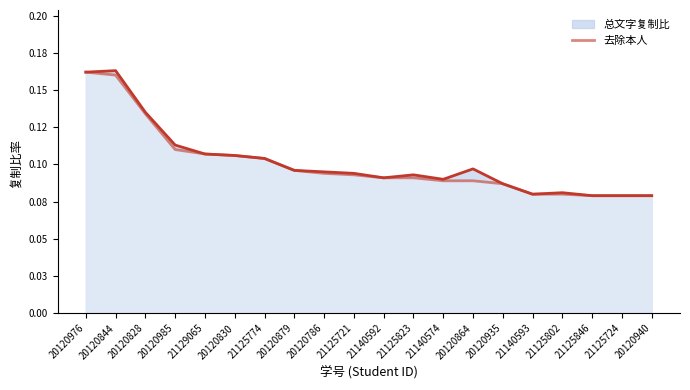

Reading left to right, extract all data points from this chart.

0.2	0.2	0.1	0.1	0.1	0.1	0.1	0.1	0.1	0.1	0.1	0.1	0.1	0.1	0.1	0.1	0.1	0.1	0.1	0.1